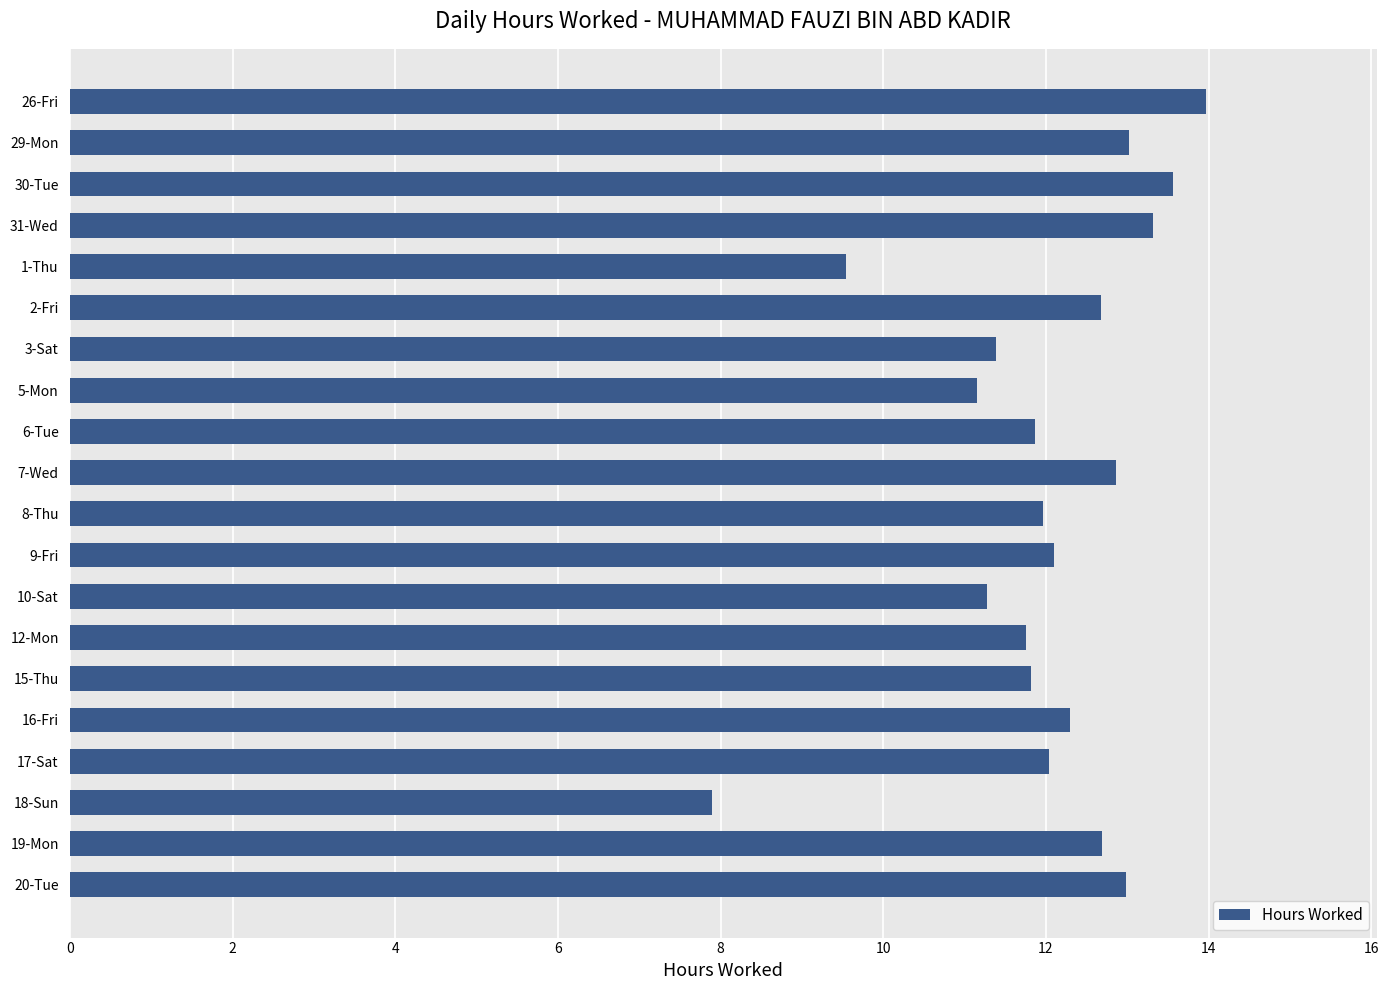

At which label is the value closest to 10?

1-Thu